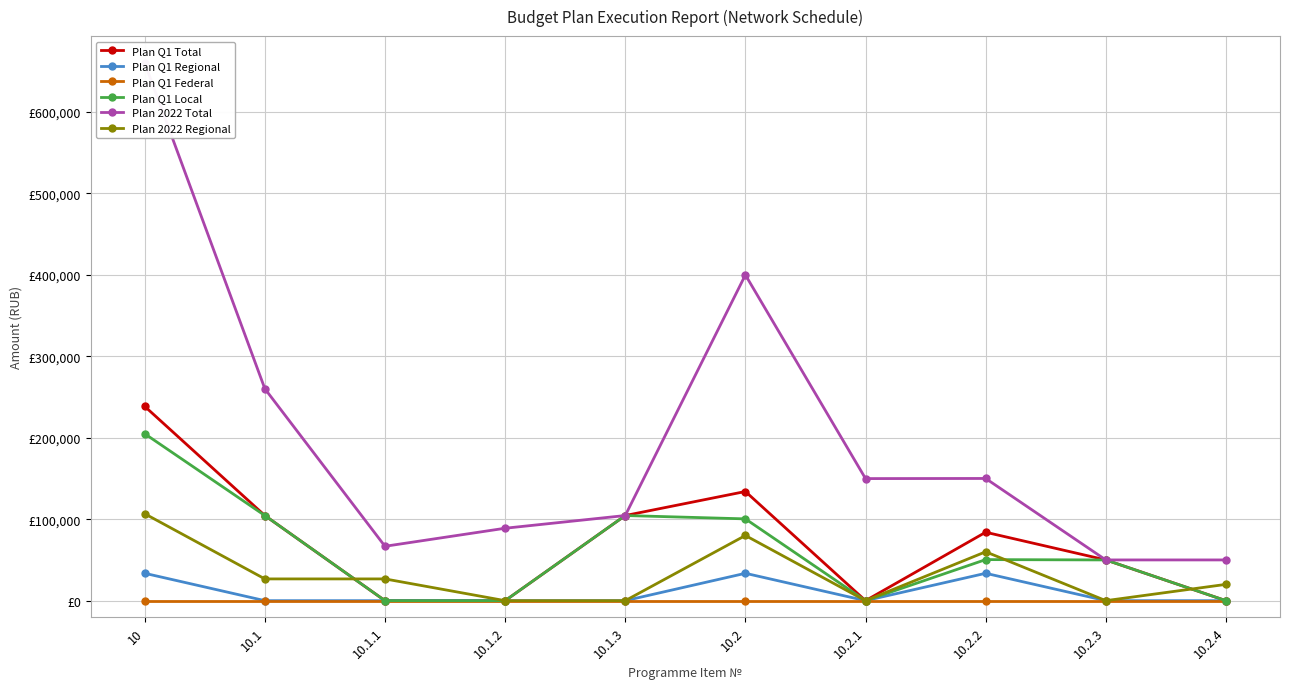

Which series has the largest total across all categories?

Plan 2022 Total